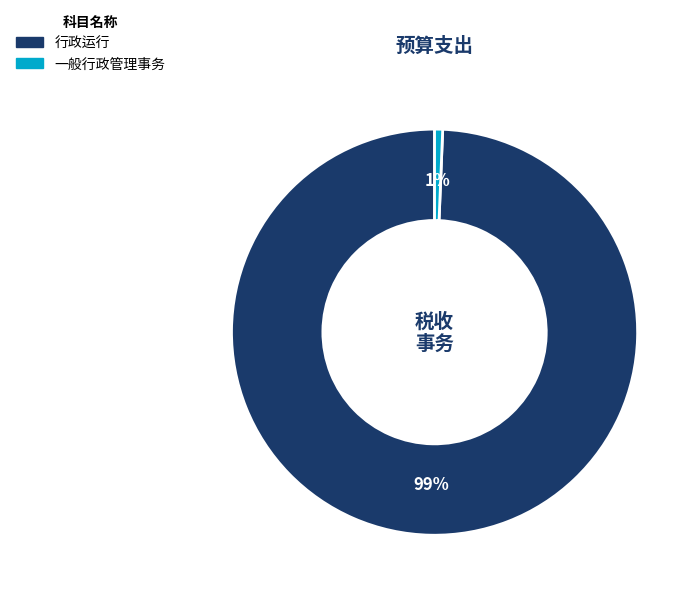

Which category has the biggest portion of the pie?

行政运行